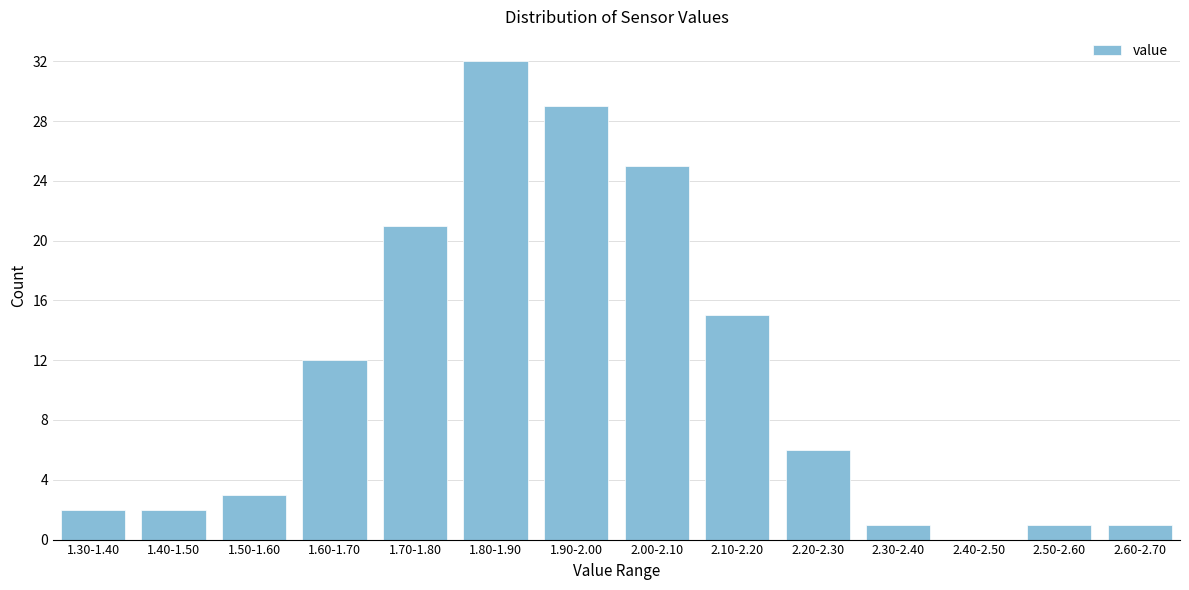

Reading left to right, list all the values displayed in this chart.

1.30-1.40=2	1.40-1.50=2	1.50-1.60=3	1.60-1.70=12	1.70-1.80=21	1.80-1.90=32	1.90-2.00=29	2.00-2.10=25	2.10-2.20=15	2.20-2.30=6	2.30-2.40=1	2.40-2.50=0	2.50-2.60=1	2.60-2.70=1